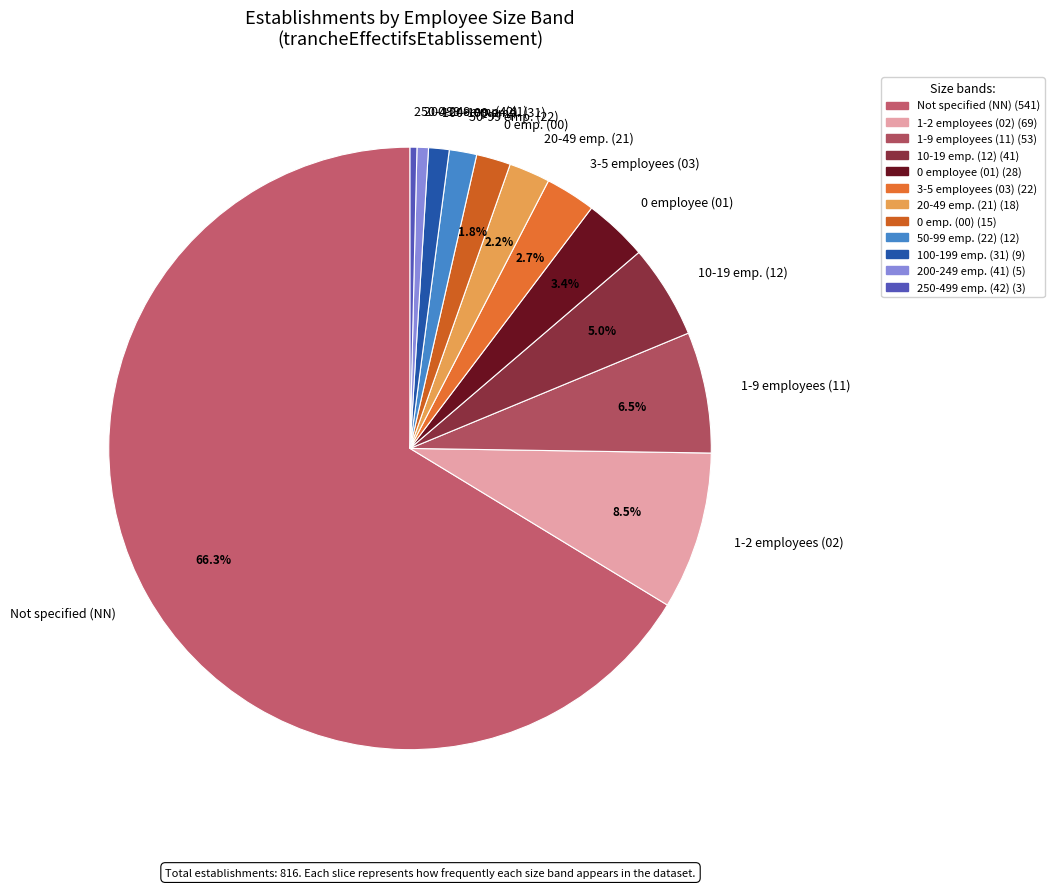

How many slices are in this pie chart?

12